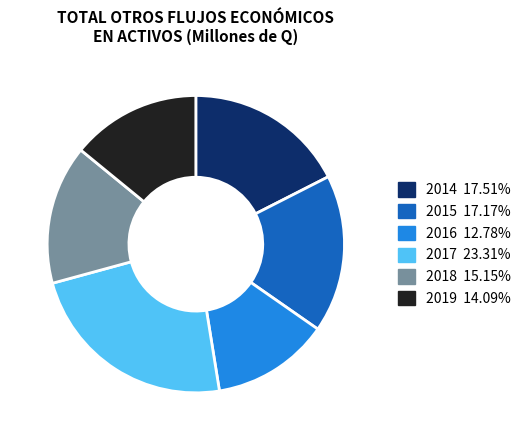

Count the number of slices in the pie.

6